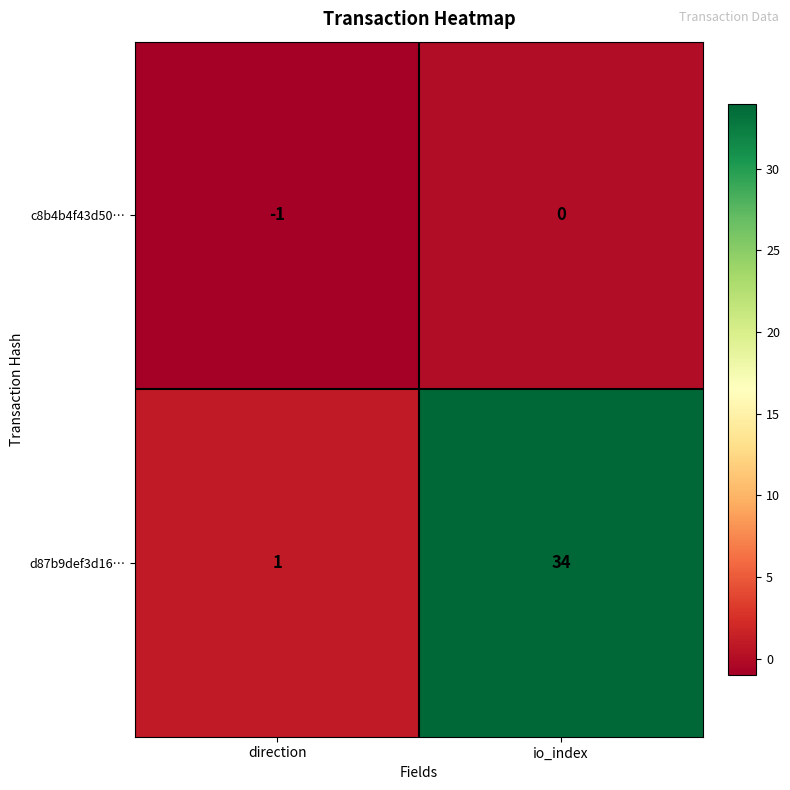

True or false: d87b9def3d16… has a value of 0 at direction.

False